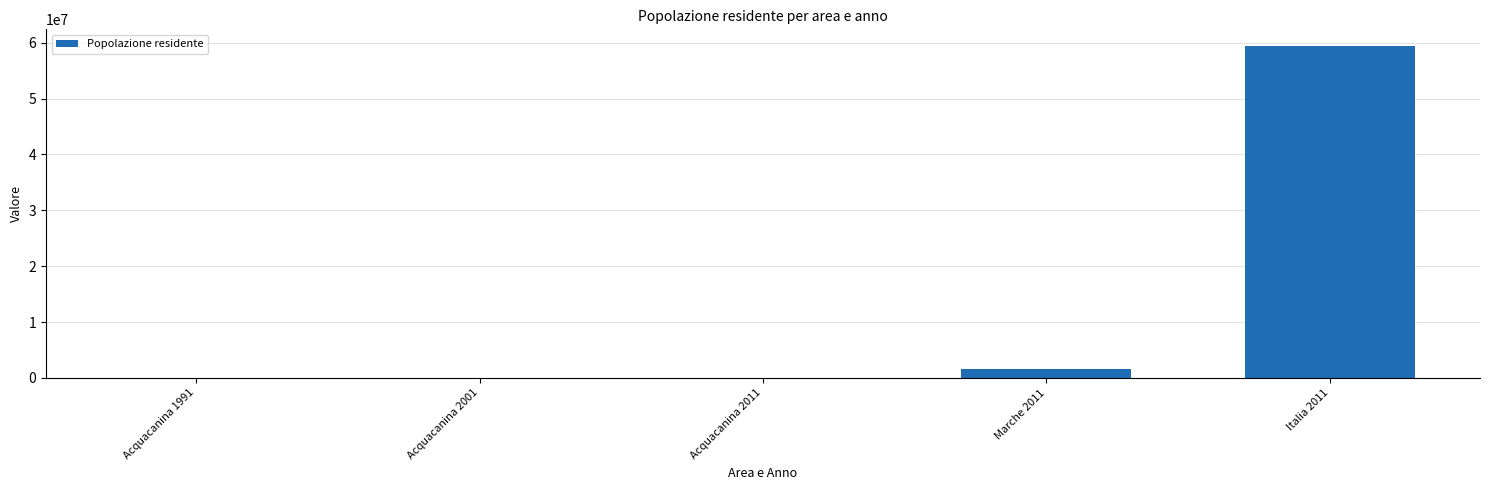

At which label is the value closest to 29716933?

Marche 2011